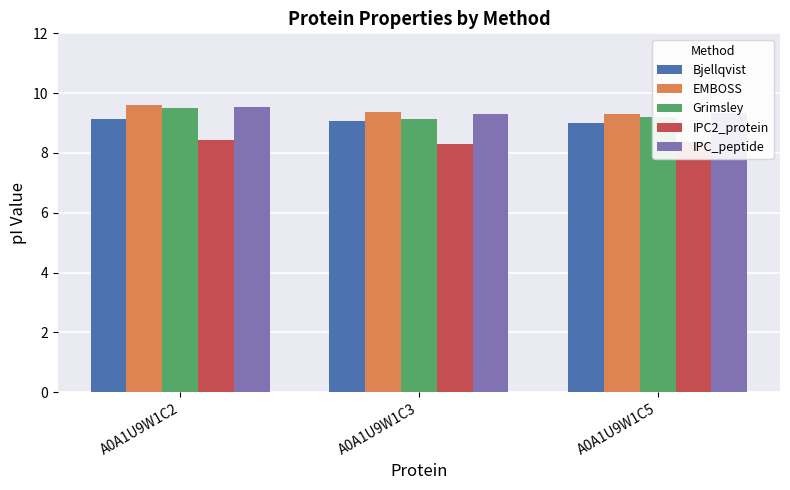

What is the difference between the highest and lowest values at A0A1U9W1C2?

1.2